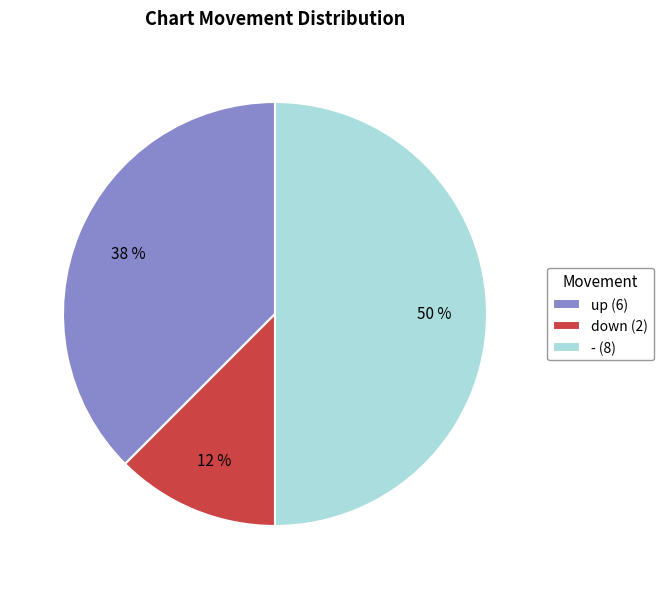

To the nearest percent, what is the average slice percentage?

33%